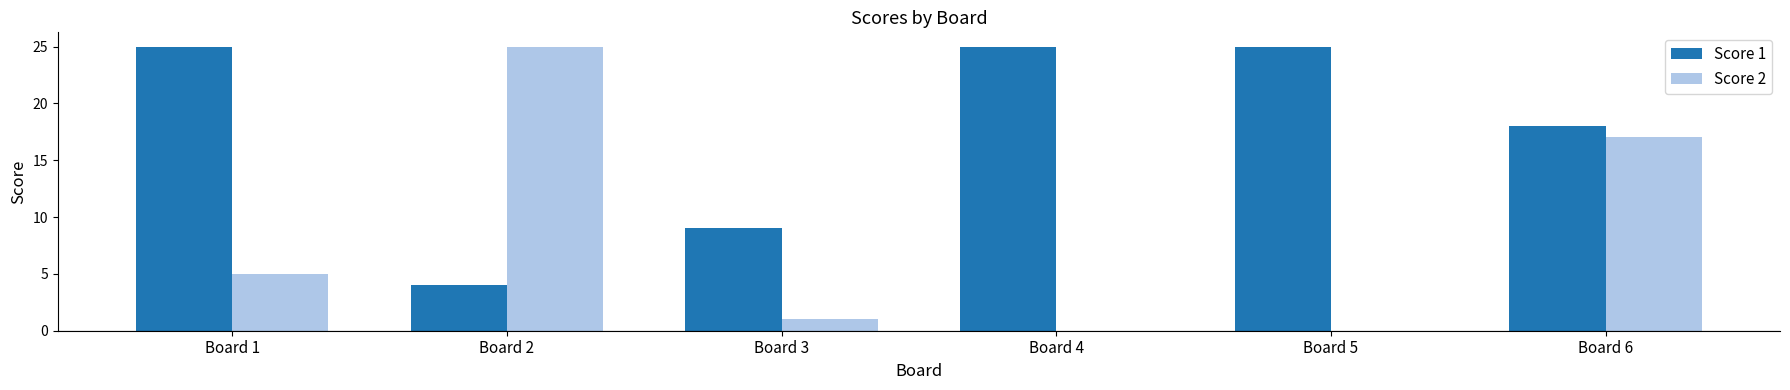

Are the bars horizontal?

No